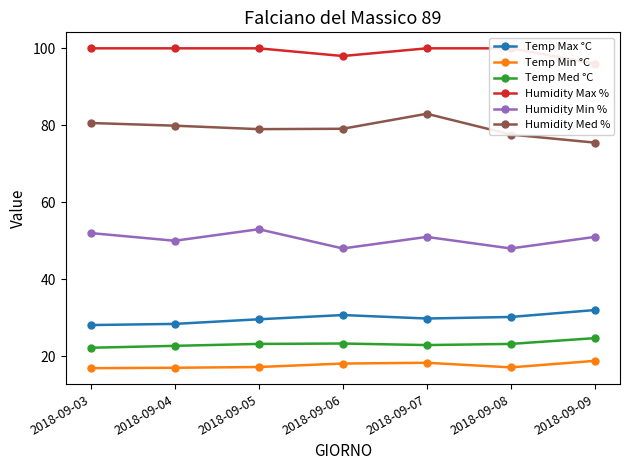

Between 2018-09-05 and 2018-09-09, which series saw the biggest shift?

Humidity Max %